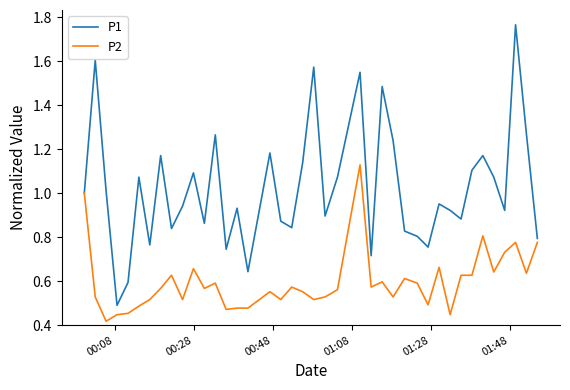

Which series has the largest range (max minus min)?

P1